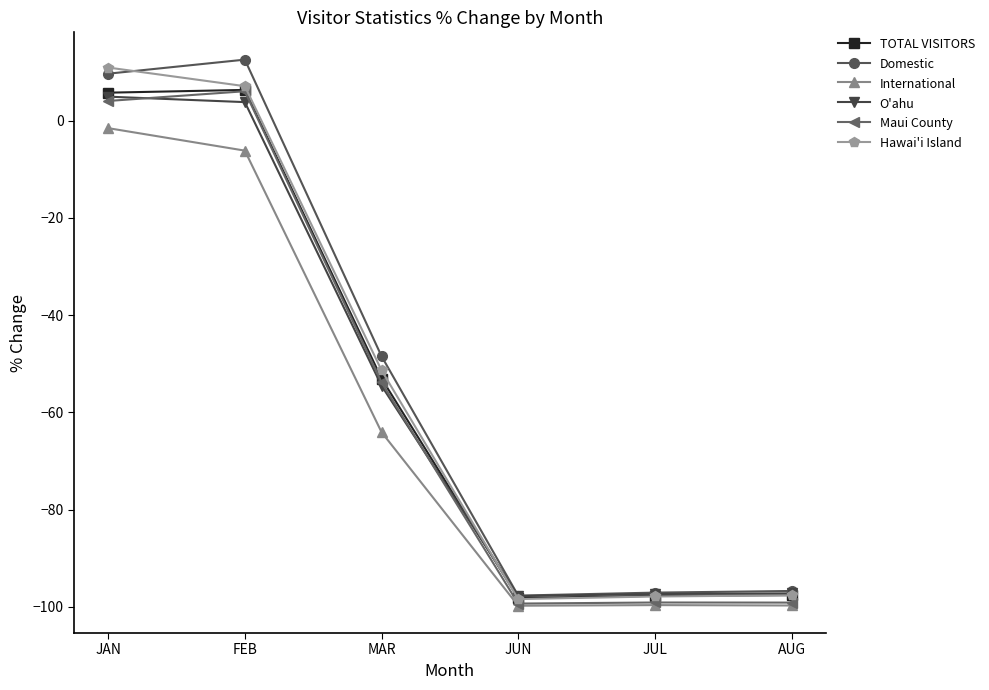

What is the label of the 2nd point from the left?

FEB